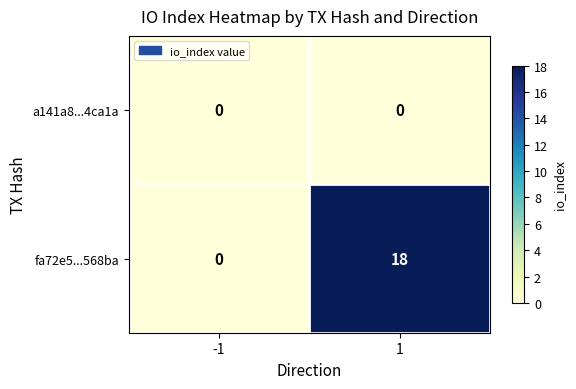

True or false: fa72e5...568ba has a value of 0 at -1.

True